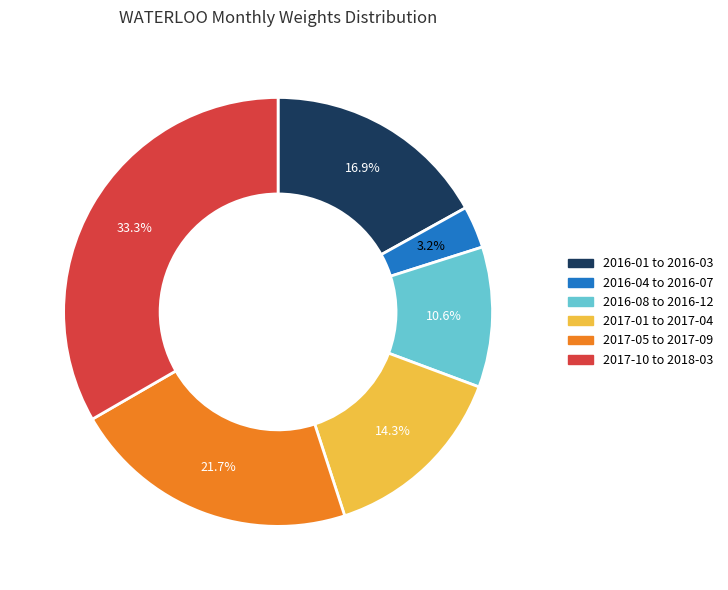

Is there any slice that represents more than half of the pie?

No